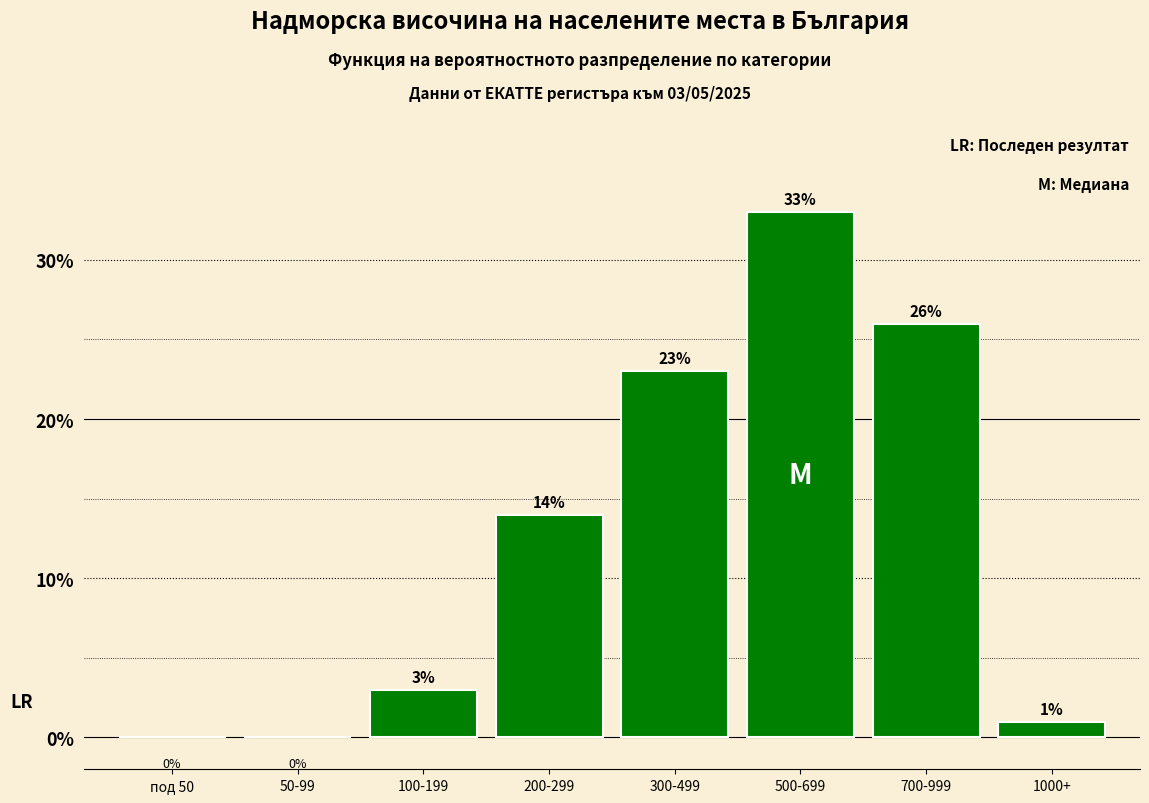

Reading right to left, what are all the values shown in this chart?

1000+=1	700-999=26	500-699=33	300-499=23	200-299=14	100-199=3	50-99=0	под 50=0